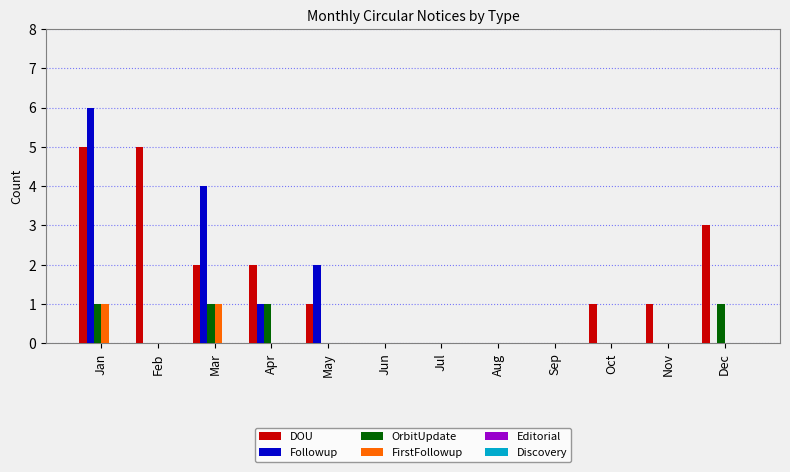

What is the maximum value for DOU?

5